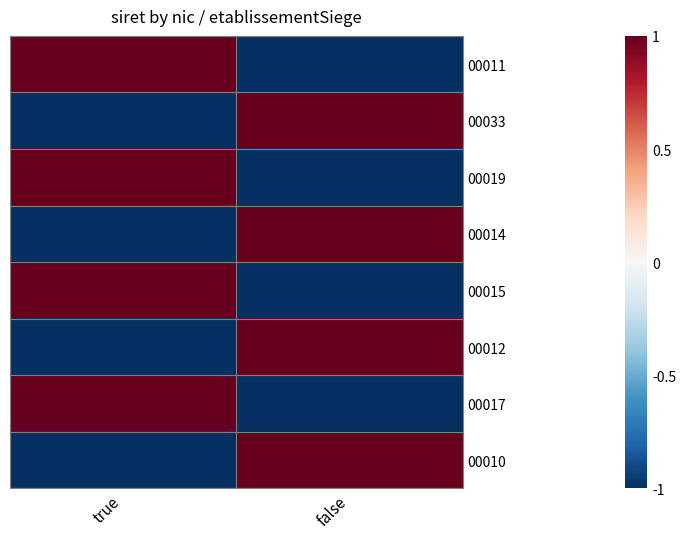

Which series has the widest spread of values?

00011